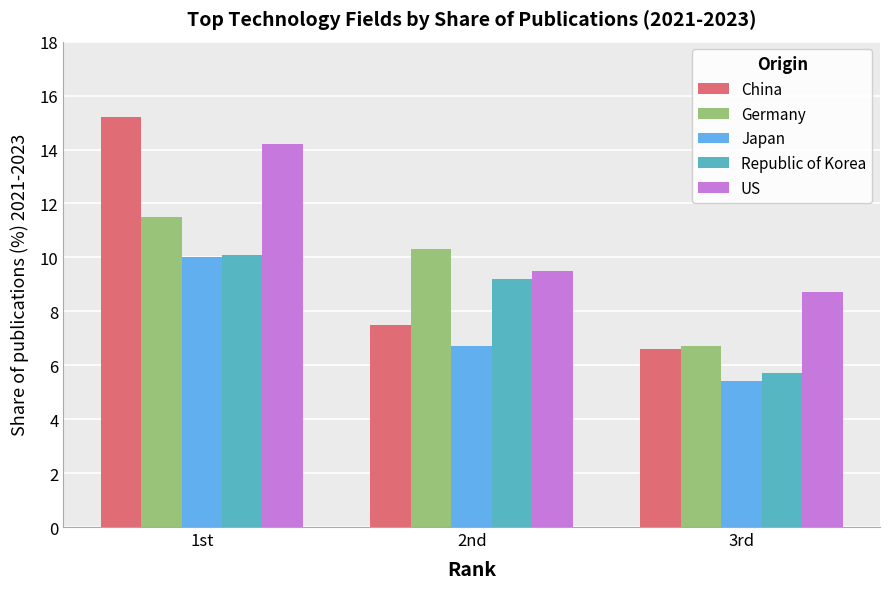

What is the value of the Germany bar at the 3rd from the left?

6.7